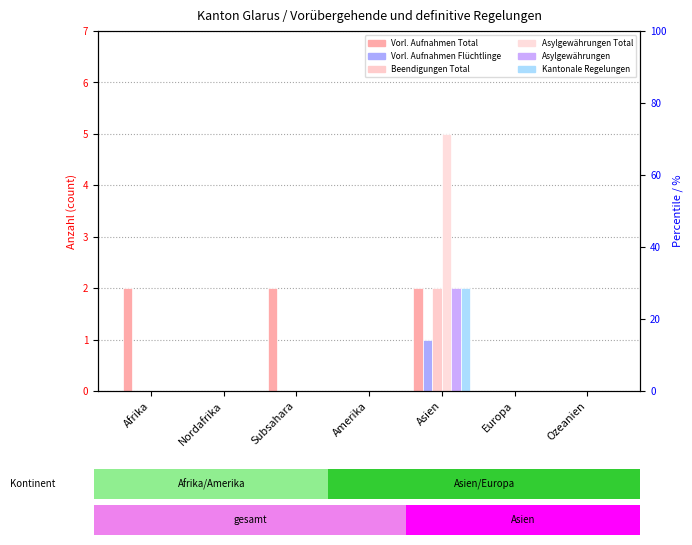

How many bars are there in each group?

6